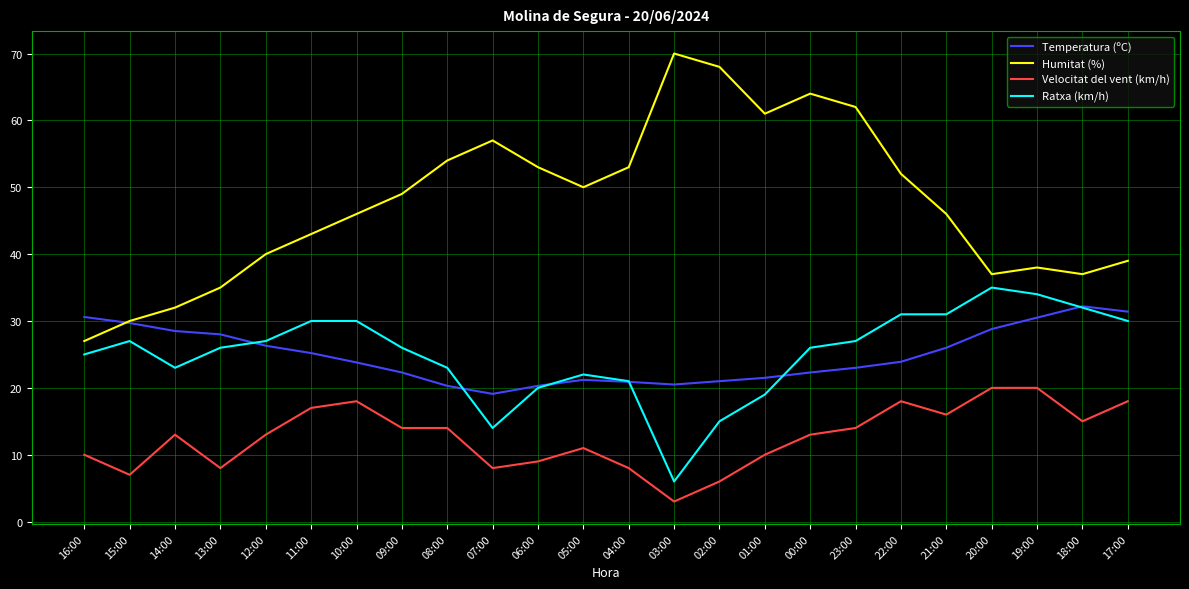

List the series in order of their peak value, highest first.

Humitat (%), Ratxa (km/h), Temperatura (ºC), Velocitat del vent (km/h)